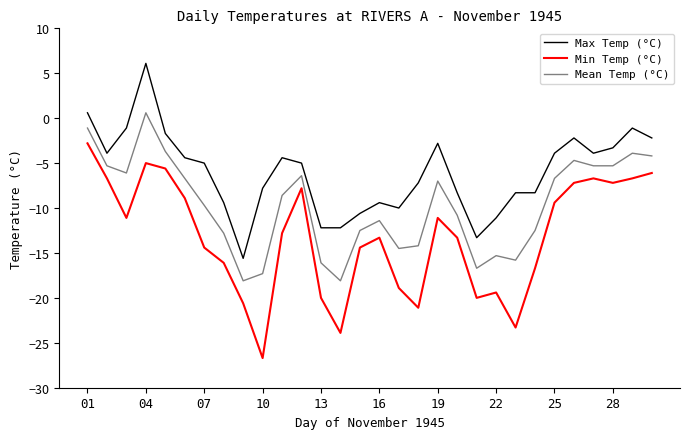

Reading left to right, list all the values displayed in this chart.

Max Temp (°C): 0.6	-3.9	-1.1	6.1	-1.7	-4.4	-5.0	-9.4	-15.6	-7.8	-4.4	-5.0	-12.2	-12.2	-10.6	-9.4	-10.0	-7.2	-2.8	-8.3	-13.3	-11.1	-8.3	-8.3	-3.9	-2.2	-3.9	-3.3	-1.1	-2.2
Min Temp (°C): -2.8	-6.7	-11.1	-5.0	-5.6	-8.9	-14.4	-16.1	-20.6	-26.7	-12.8	-7.8	-20.0	-23.9	-14.4	-13.3	-18.9	-21.1	-11.1	-13.3	-20.0	-19.4	-23.3	-16.7	-9.4	-7.2	-6.7	-7.2	-6.7	-6.1
Mean Temp (°C): -1.1	-5.3	-6.1	0.6	-3.7	-6.7	-9.7	-12.8	-18.1	-17.3	-8.6	-6.4	-16.1	-18.1	-12.5	-11.4	-14.5	-14.2	-7.0	-10.8	-16.7	-15.3	-15.8	-12.5	-6.7	-4.7	-5.3	-5.3	-3.9	-4.2